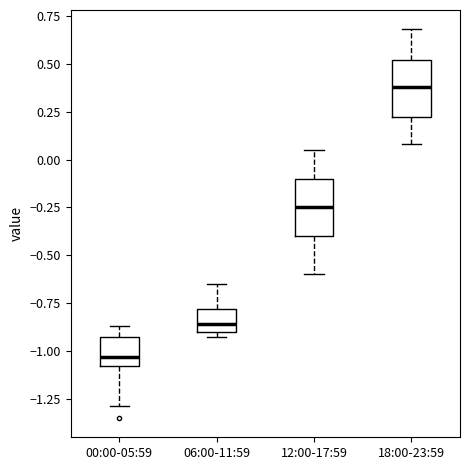

Which box has the lowest median line?

00:00-05:59